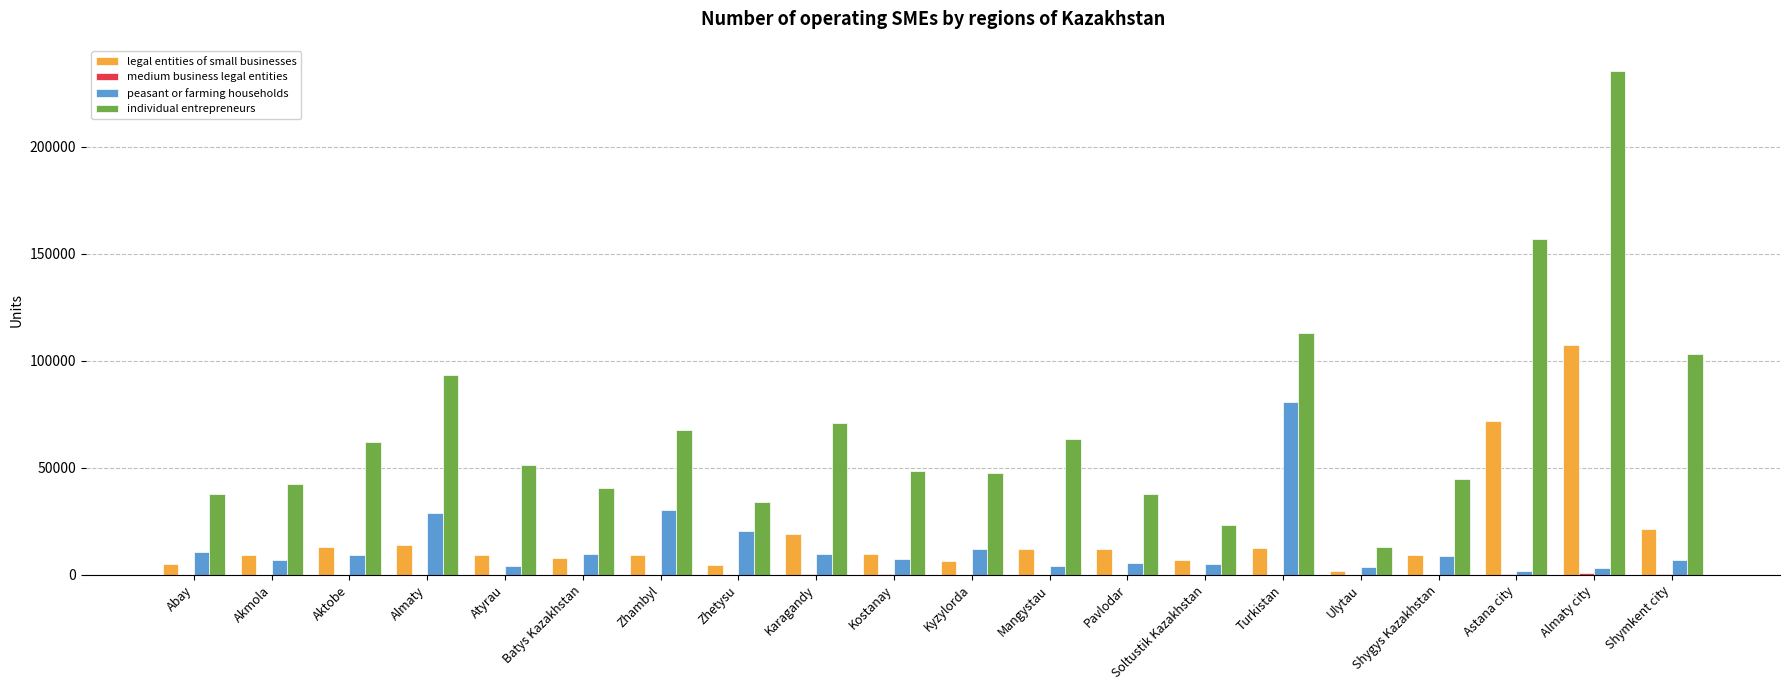

What is the total value across all series at Karagandy?

100260